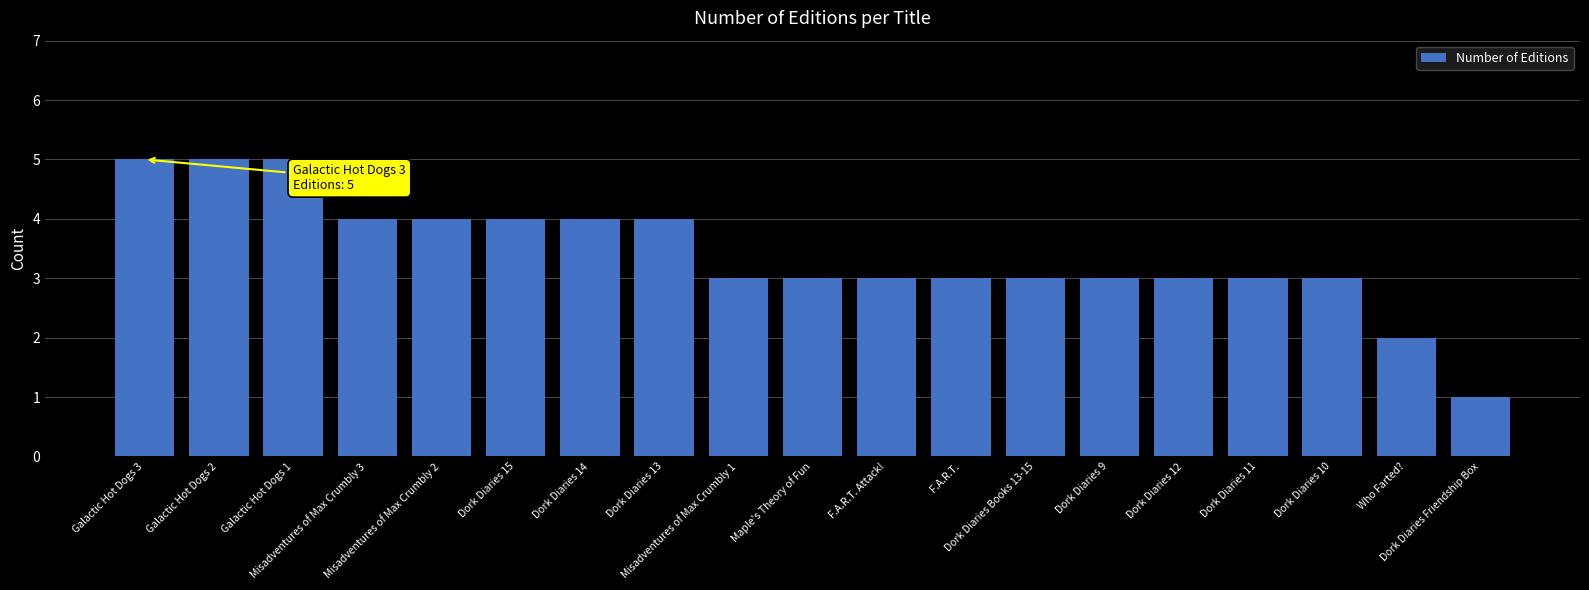

What is the greatest value displayed?

5